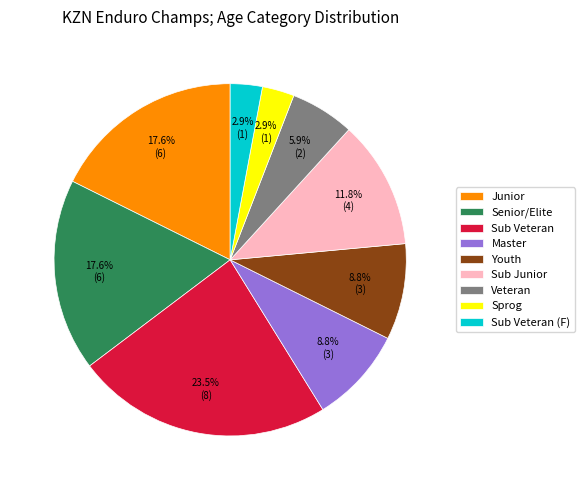

Between Junior and Veteran, which is larger?

Junior